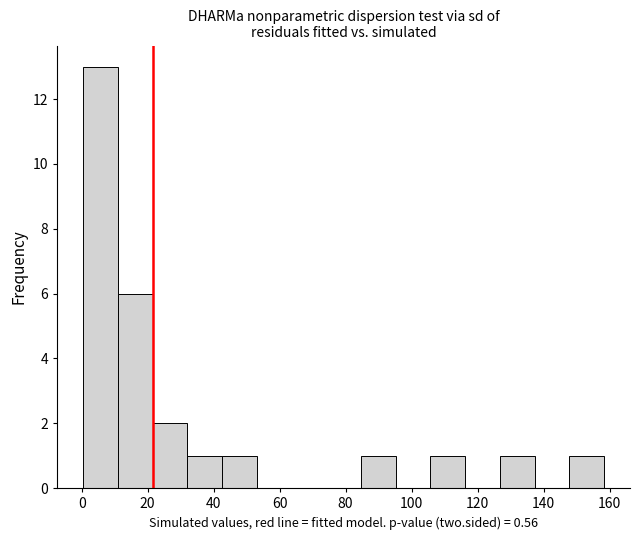

Reading left to right, transcribe this chart: for each bar, give the range it covers on the x-axis and its height. Neither the bar edges nor the heights are printed on the chart, so give them approximately, as read against the axes.

0 to 10: 13
10 to 22: 6
22 to 32: 2
32 to 42: 1
42 to 54: 1
54 to 64: 0
64 to 74: 0
74 to 84: 0
84 to 96: 1
96 to 106: 0
106 to 116: 1
116 to 126: 0
126 to 138: 1
138 to 148: 0
148 to 158: 1